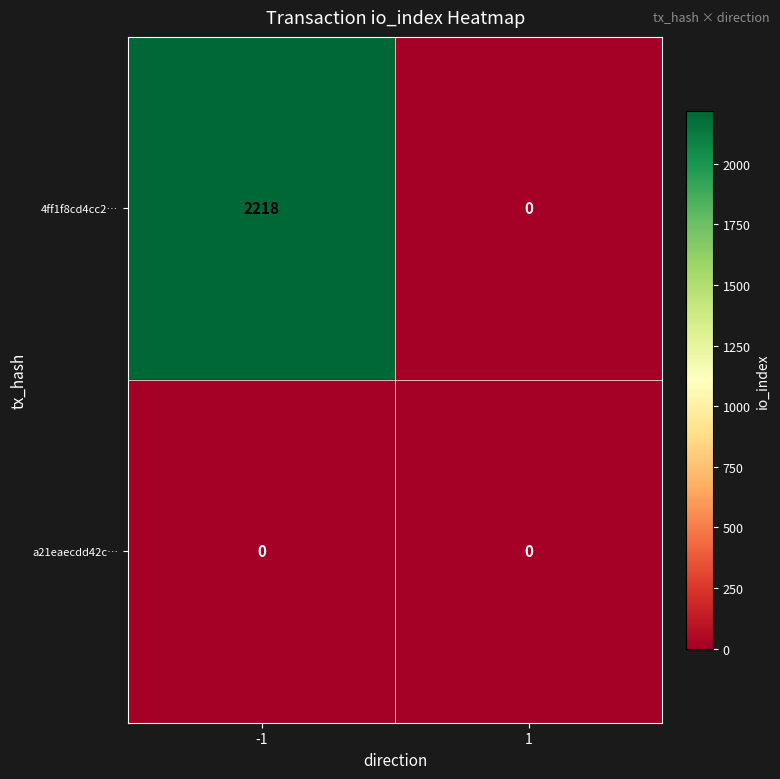

At how many categories does at least one series exceed 568?

1